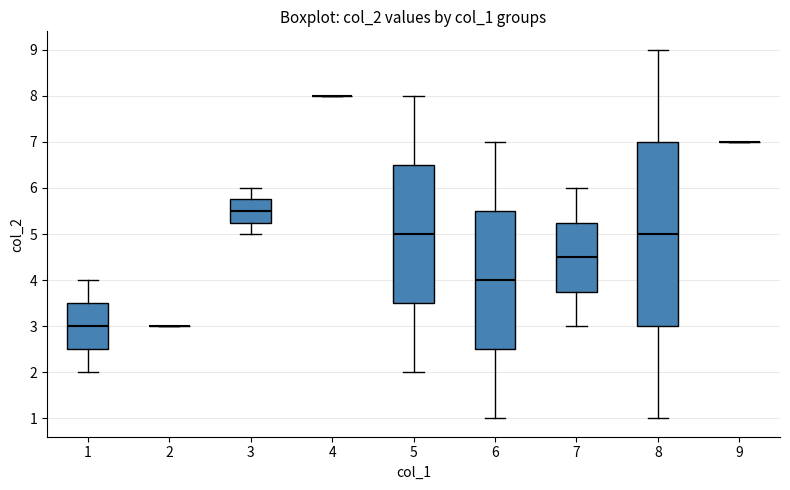

Comparing the boxes themselves (not the whiskers), which one is the tallest?

8